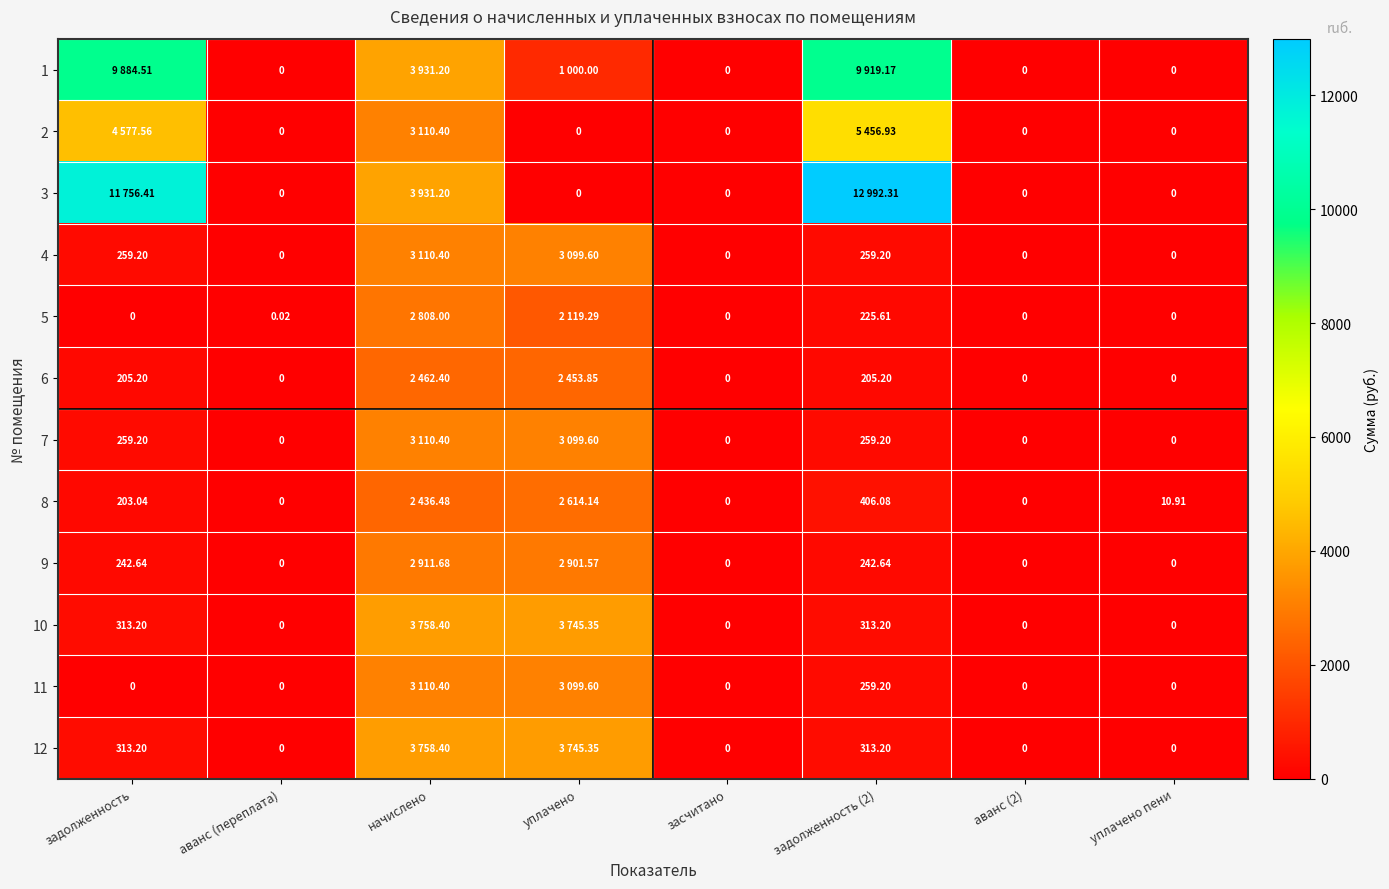

Which has a higher value, засчитано or начислено?

начислено